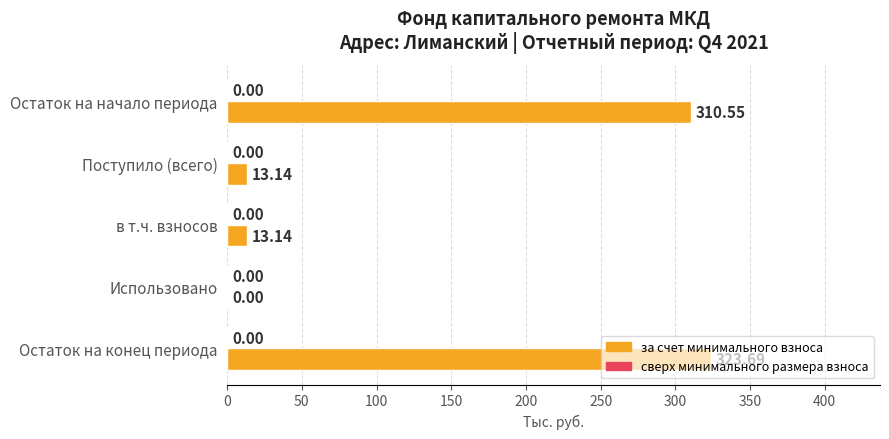

Count the number of categories in the chart.

5